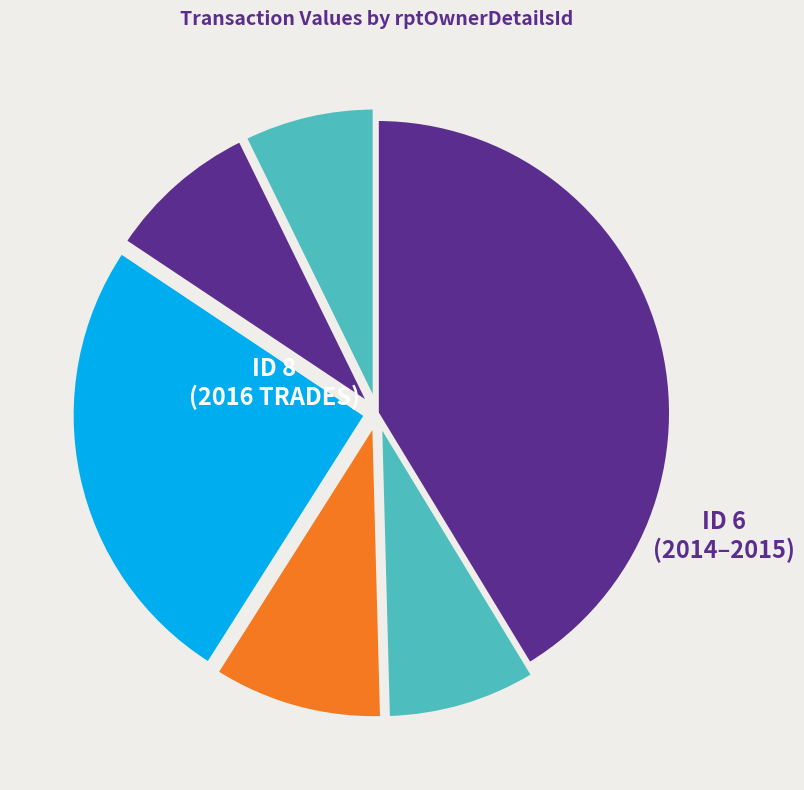

How many slices are in this pie chart?

6